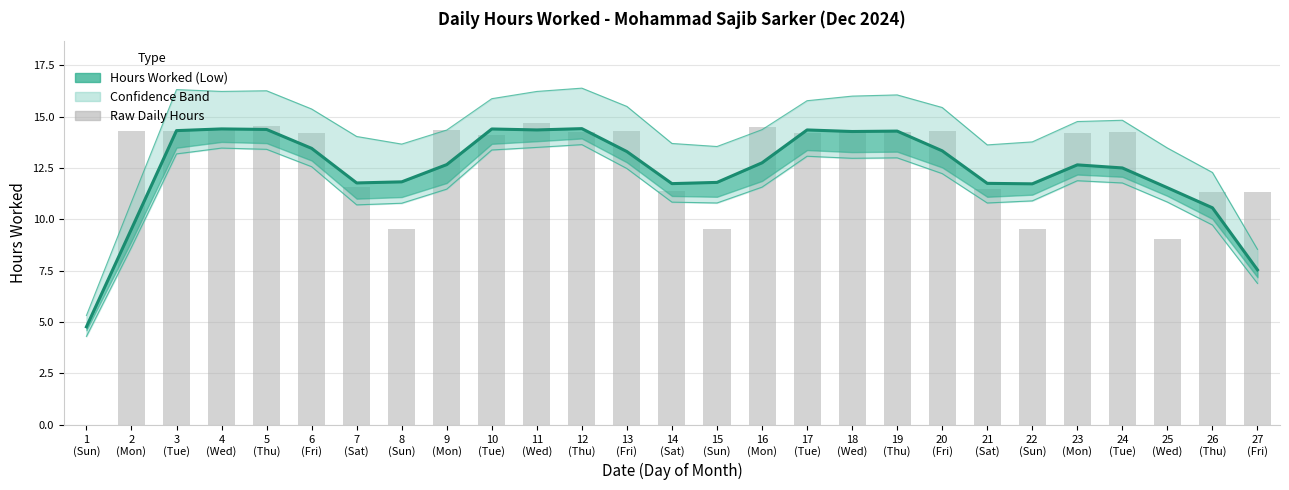

What is the label of the 26th bar from the left?

26
(Thu)